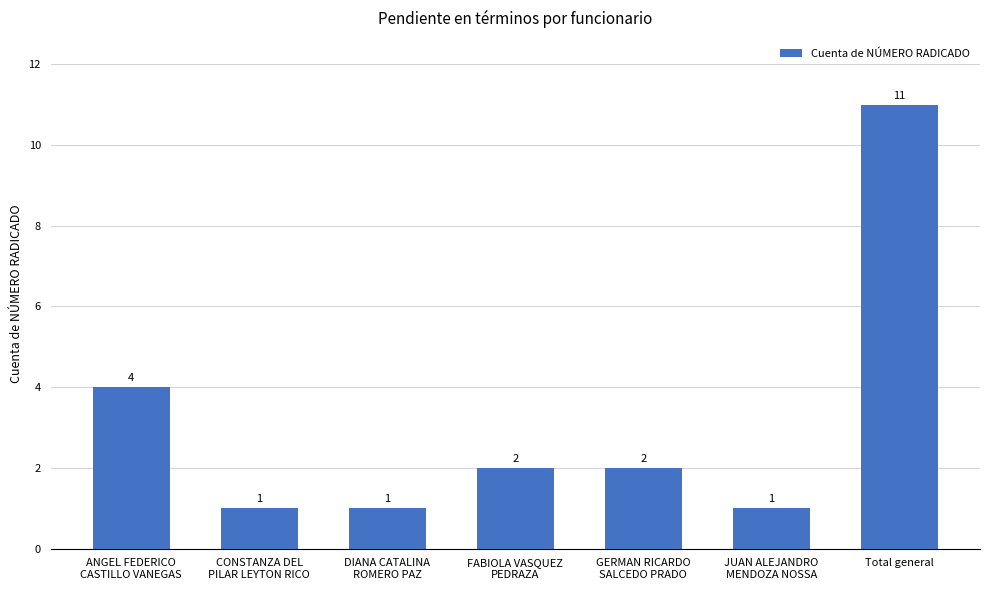

Reading left to right, transcribe all the data shown in this chart.

4	1	1	2	2	1	11